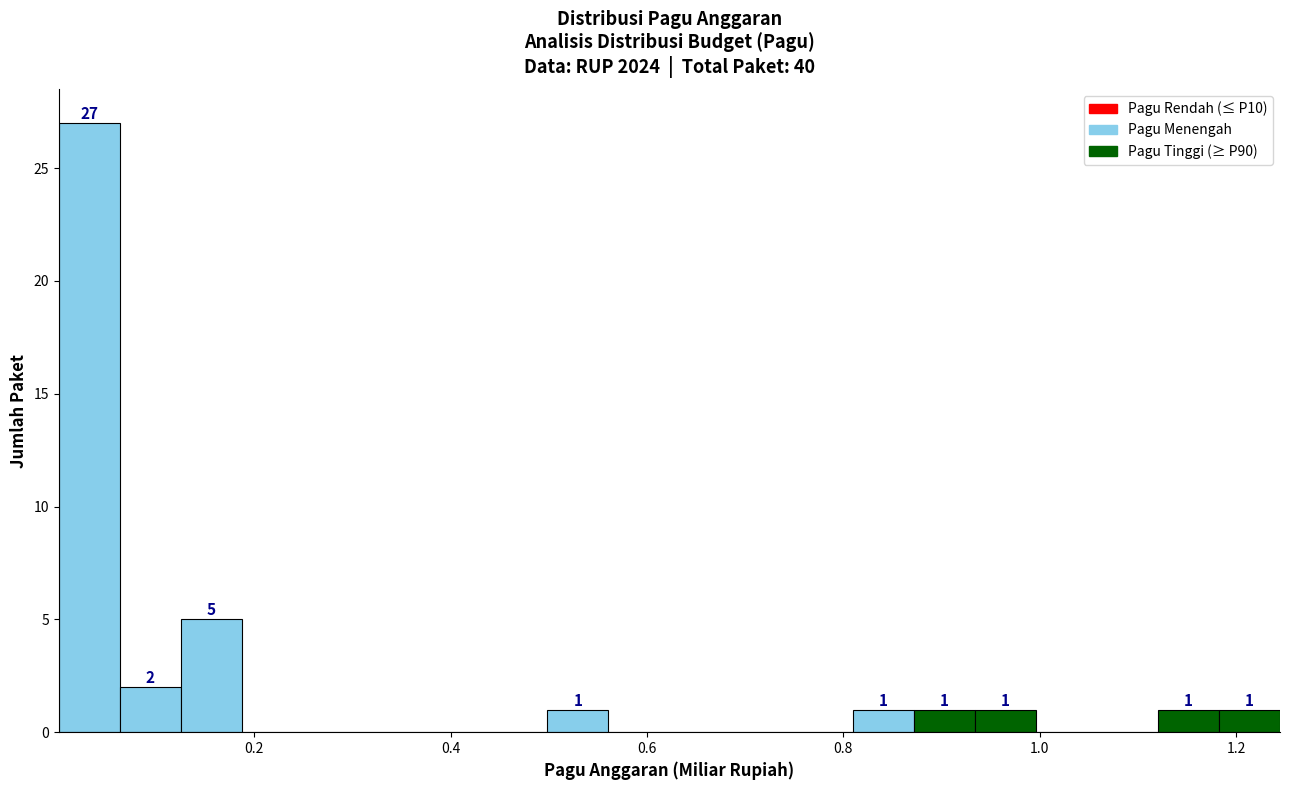

Around what value on the x-axis is the tallest bar? Give the approximate position of its centre, as read against the axis.

0.04